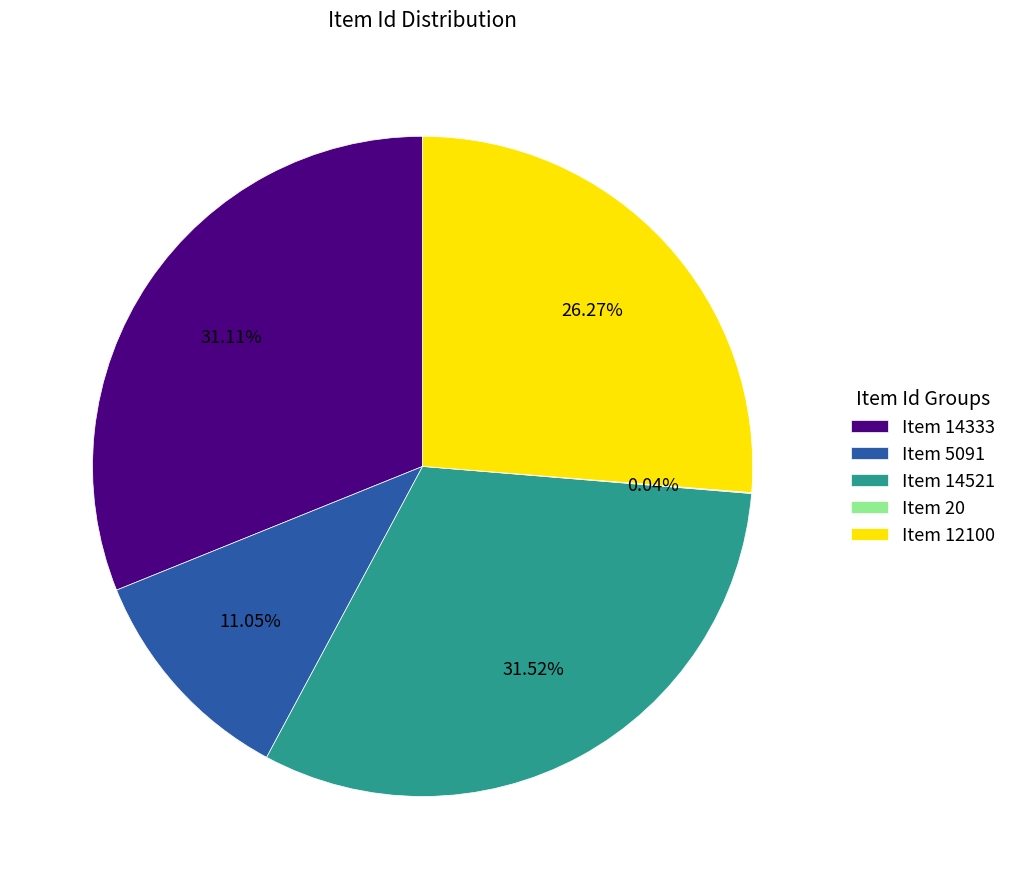

Is Item 14521 the majority of the pie?

No